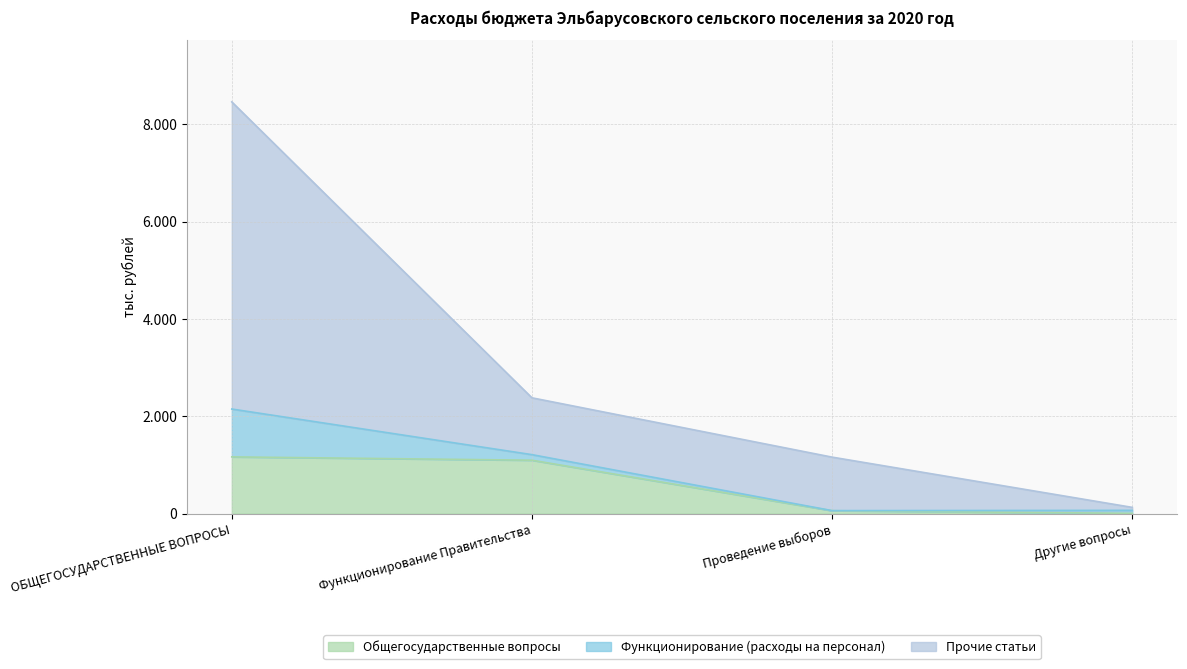

The Прочие статьи series shows 130.0 at Другие вопросы. True or false?

True